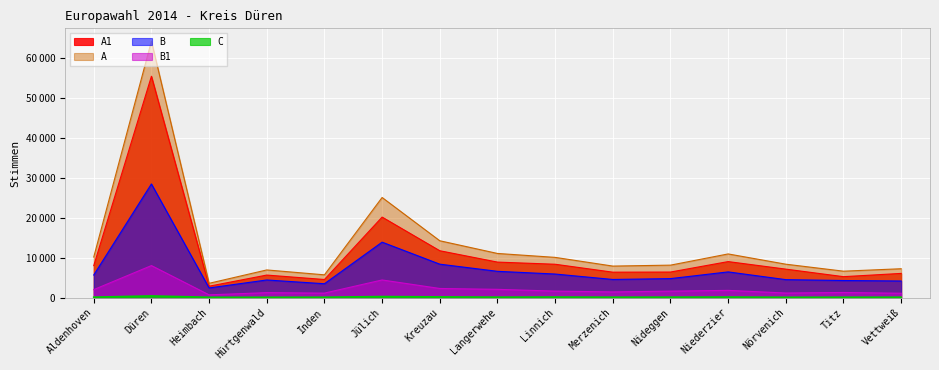

What is the minimum value shown in the chart?

59